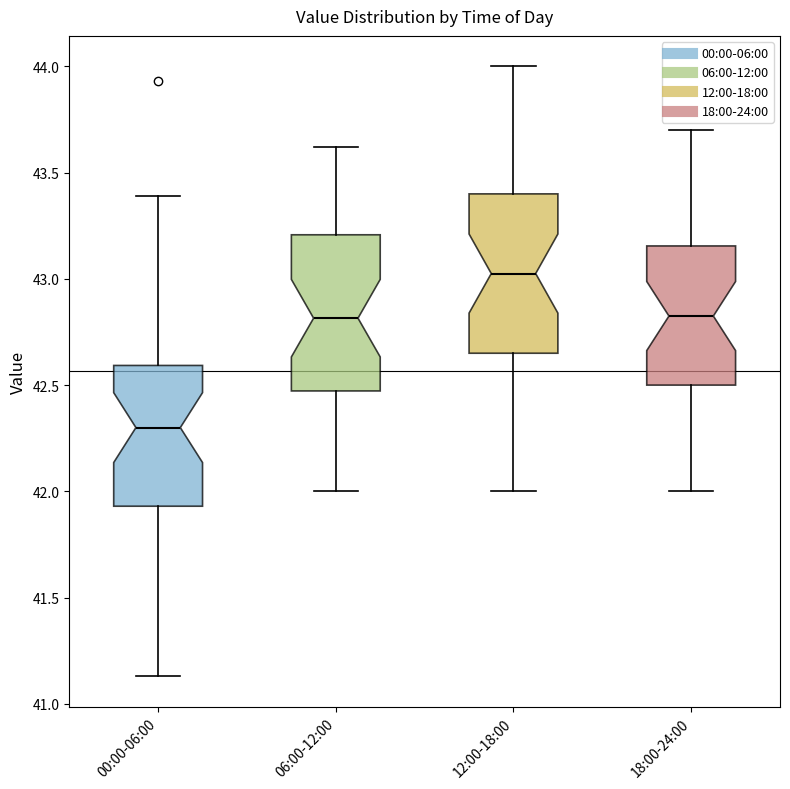

Reading left to right, transcribe this box plot: for each box, give where its median line is, the range the box spans, and where its two whiskers end, as read against the y-axis. The values are not printed on the chart, so give them approximately, as read against the axis.

00:00-06:00: median 42.30, box 41.95 to 42.60, whiskers 41.15 to 43.40
06:00-12:00: median 42.80, box 42.45 to 43.20, whiskers 42.00 to 43.60
12:00-18:00: median 43.05, box 42.65 to 43.40, whiskers 42.00 to 44.00
18:00-24:00: median 42.85, box 42.50 to 43.15, whiskers 42.00 to 43.70